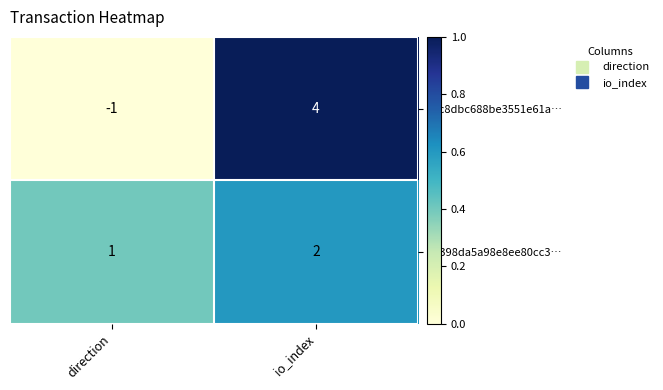

Which series has the widest spread of values?

bfc8dbc688be3551e61a…